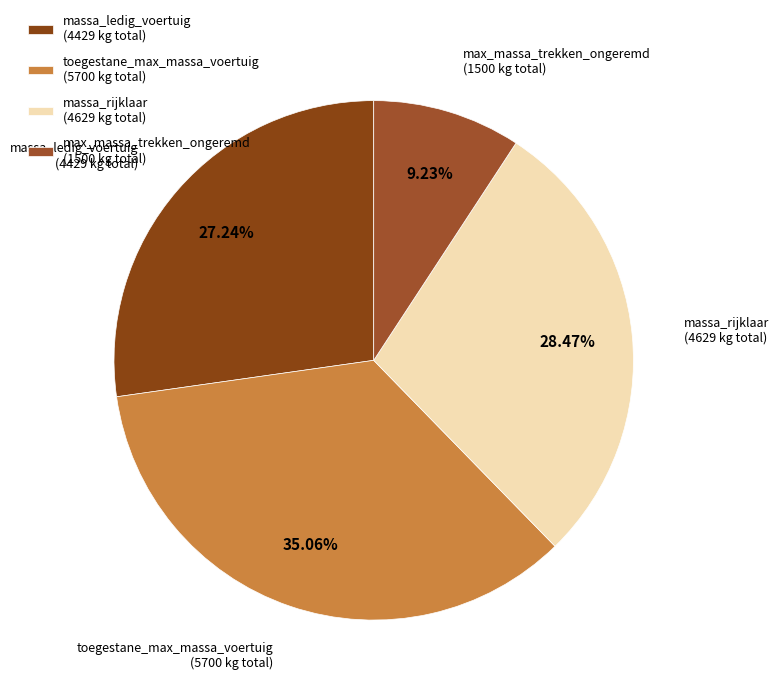

Combined, do massa_ledig_voertuig (4429 kg total) and toegestane_max_massa_voertuig (5700 kg total) account for over 50%?

Yes